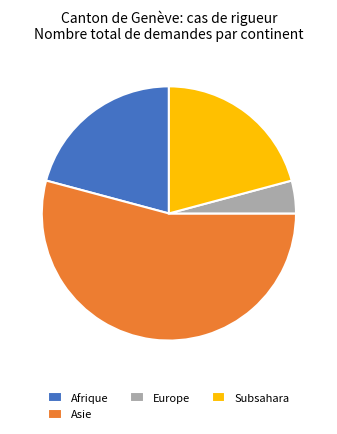

Combined, do Subsahara and Europe account for over 50%?

No